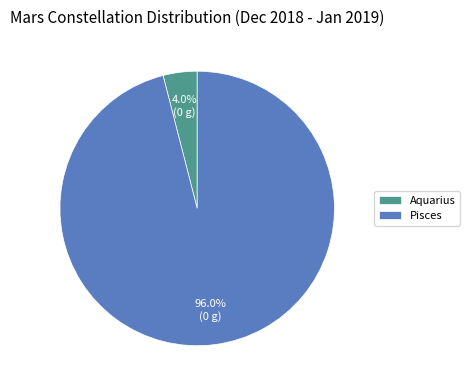

Rank the categories by value from lowest to highest.

Aquarius, Pisces